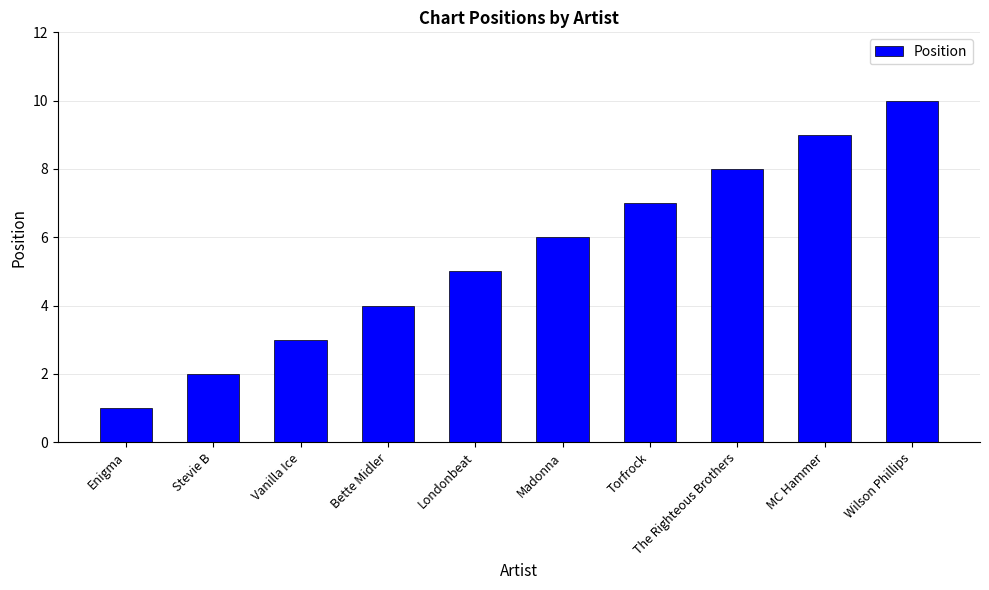

Are the bars grouped side by side (vs. stacked)?

No